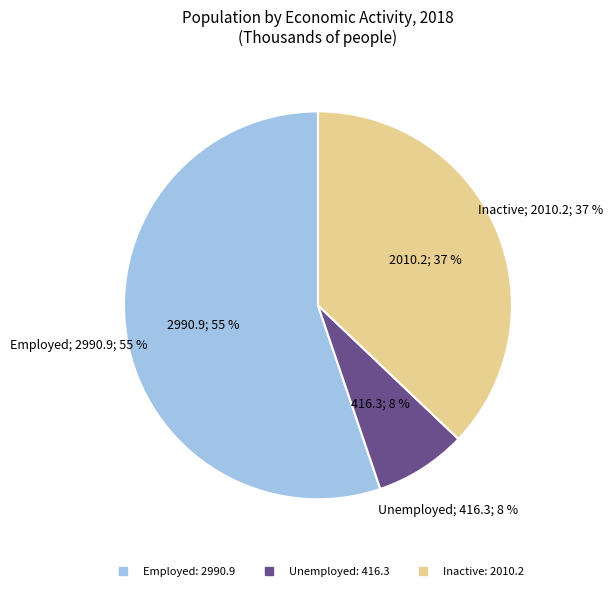

How much of the chart is everything except Inactive?

62.9%